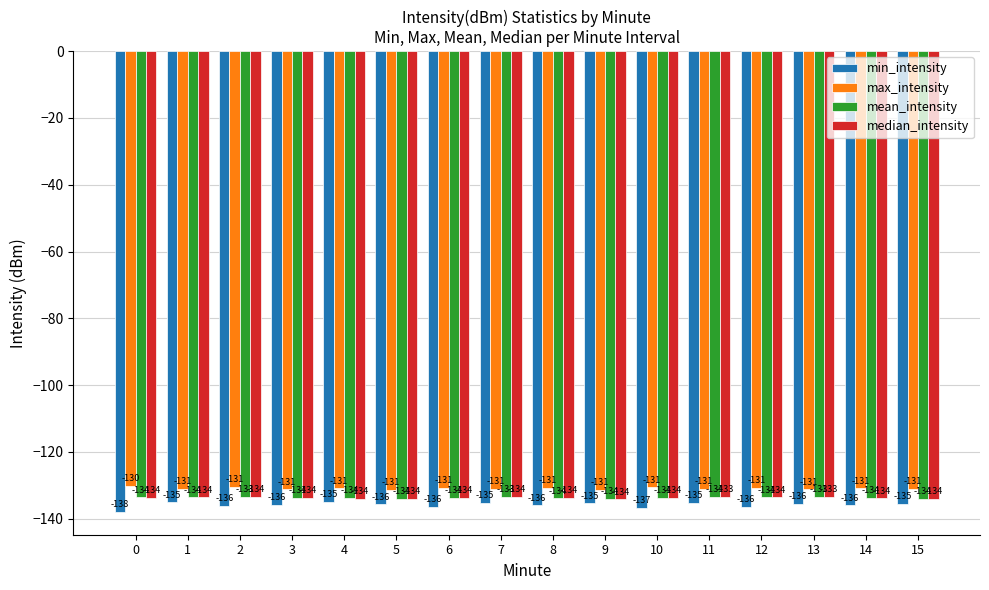

At how many categories does at least one series exceed -134?

16